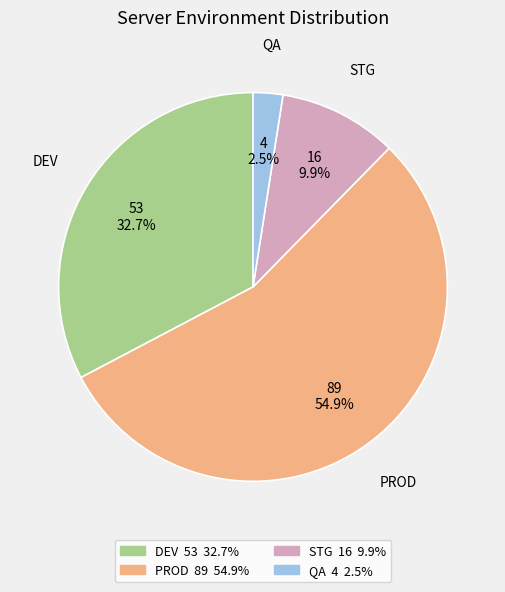

True or false: STG accounts for 18% of the total.

False